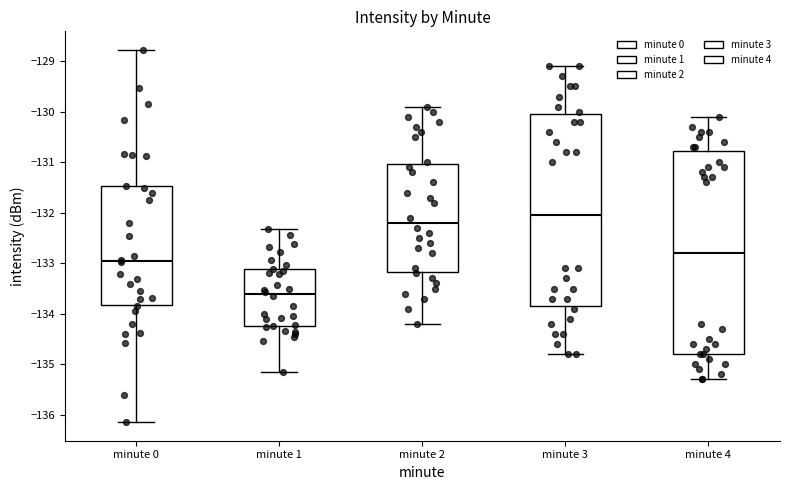

Reading left to right, read every box against the y-axis: the position of its median line, the range the box covers, and the ends of its whiskers. The values are not printed on the chart, so give them approximately, as read against the axis.

minute 0: median -133.0, box -133.8 to -131.5, whiskers -136.1 to -128.8
minute 1: median -133.6, box -134.2 to -133.1, whiskers -135.2 to -132.3
minute 2: median -132.2, box -133.2 to -131.0, whiskers -134.2 to -129.9
minute 3: median -132.0, box -133.8 to -130.0, whiskers -134.8 to -129.1
minute 4: median -132.8, box -134.8 to -130.8, whiskers -135.3 to -130.1